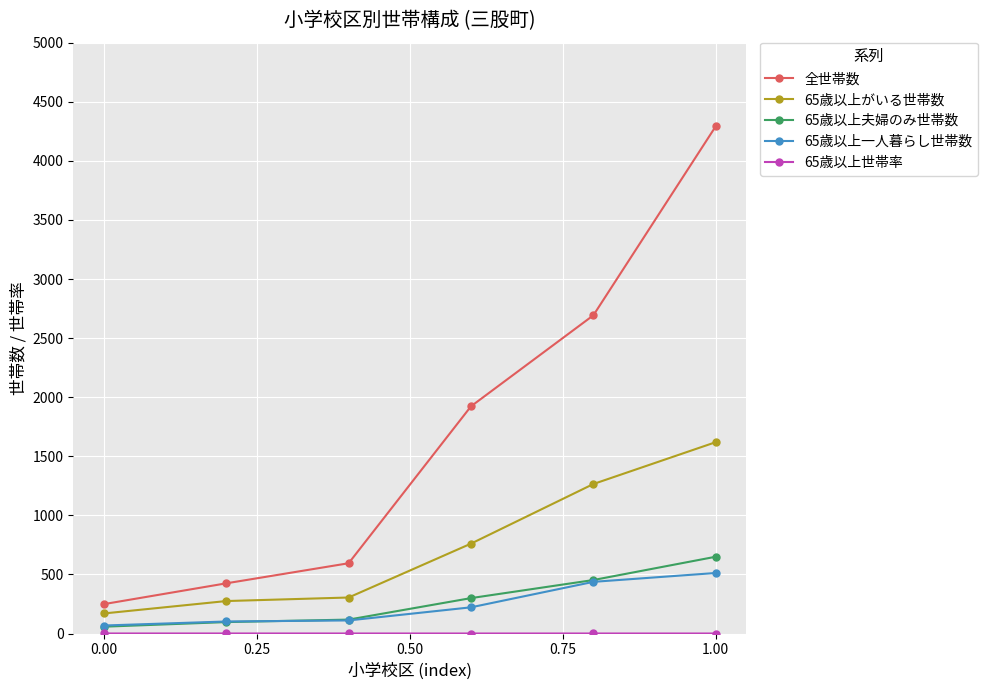

True or false: 65歳以上夫婦のみ世帯数 and 全世帯数 cross at least once.

False